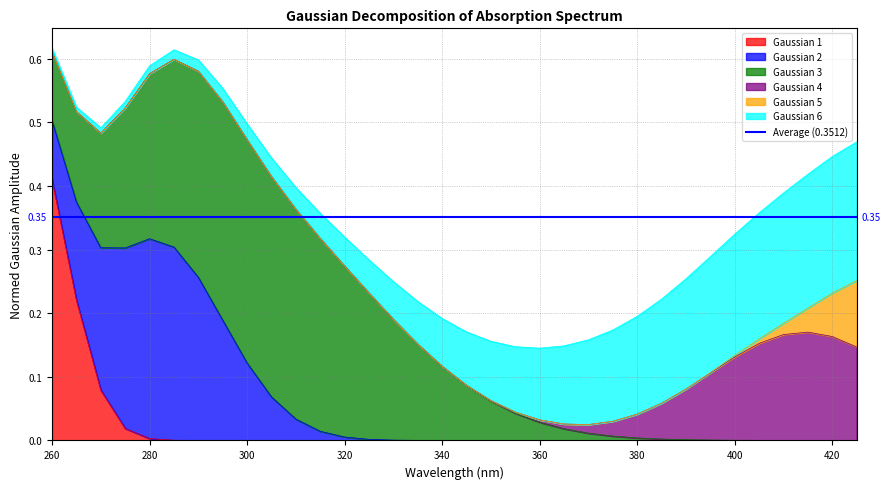

What is the highest value of the Gaussian 5 series?

0.1